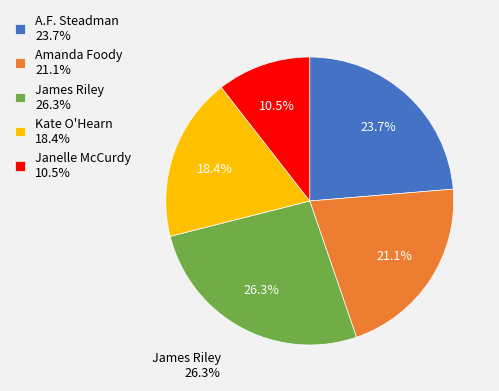

Which category has the biggest portion of the pie?

James Riley